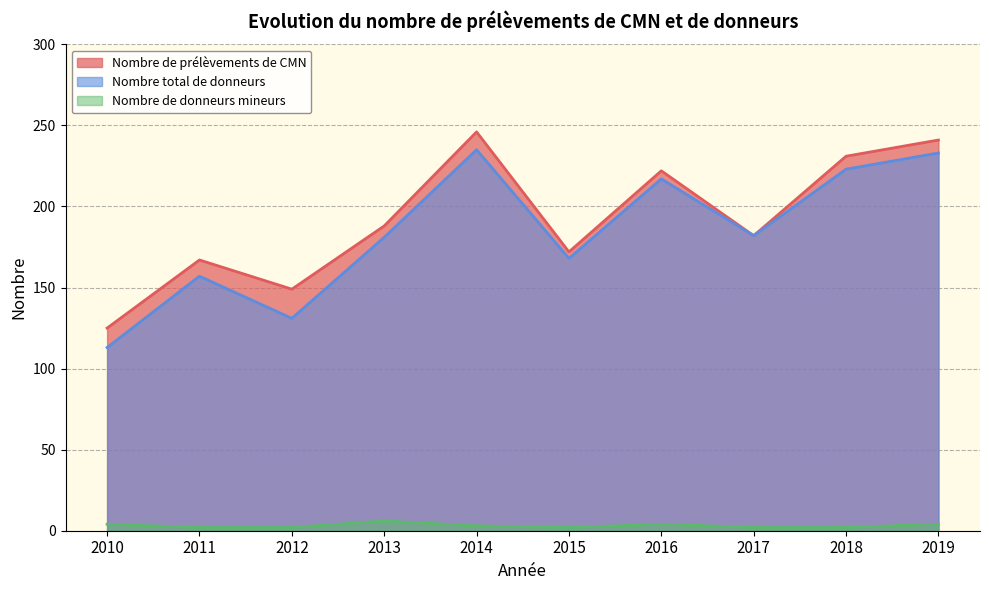

How many categories are shown in the chart?

10